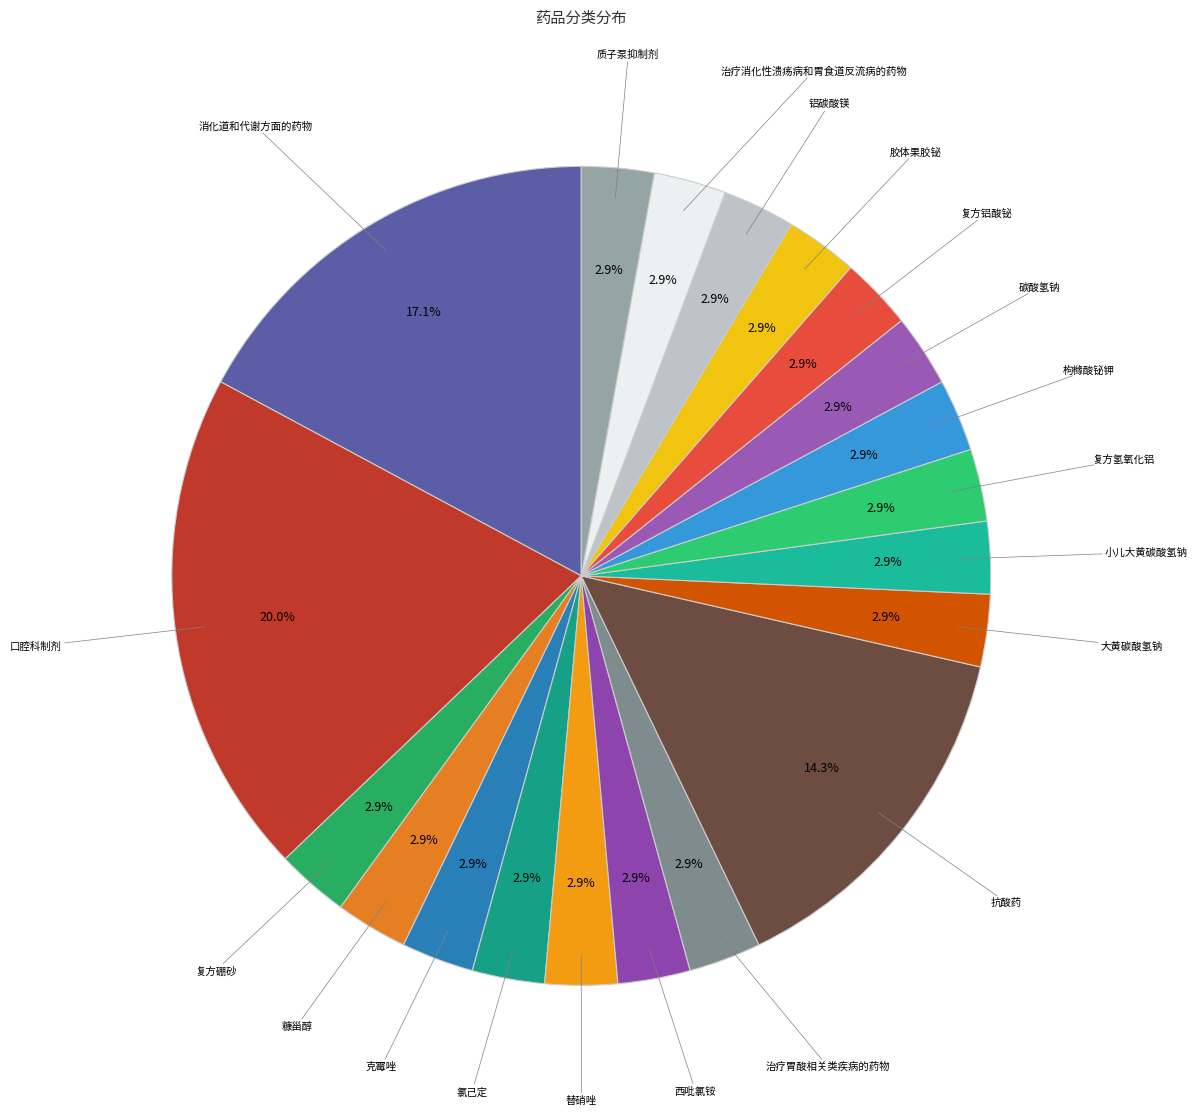

To the nearest percent, what is the difference between the largest and smallest slice percentages?

17%